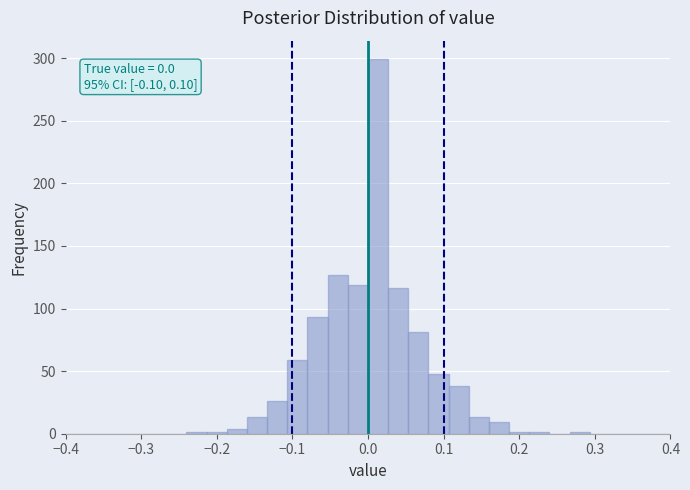

Read against the x-axis, roughly where is the centre of the tallest bar?

0.01